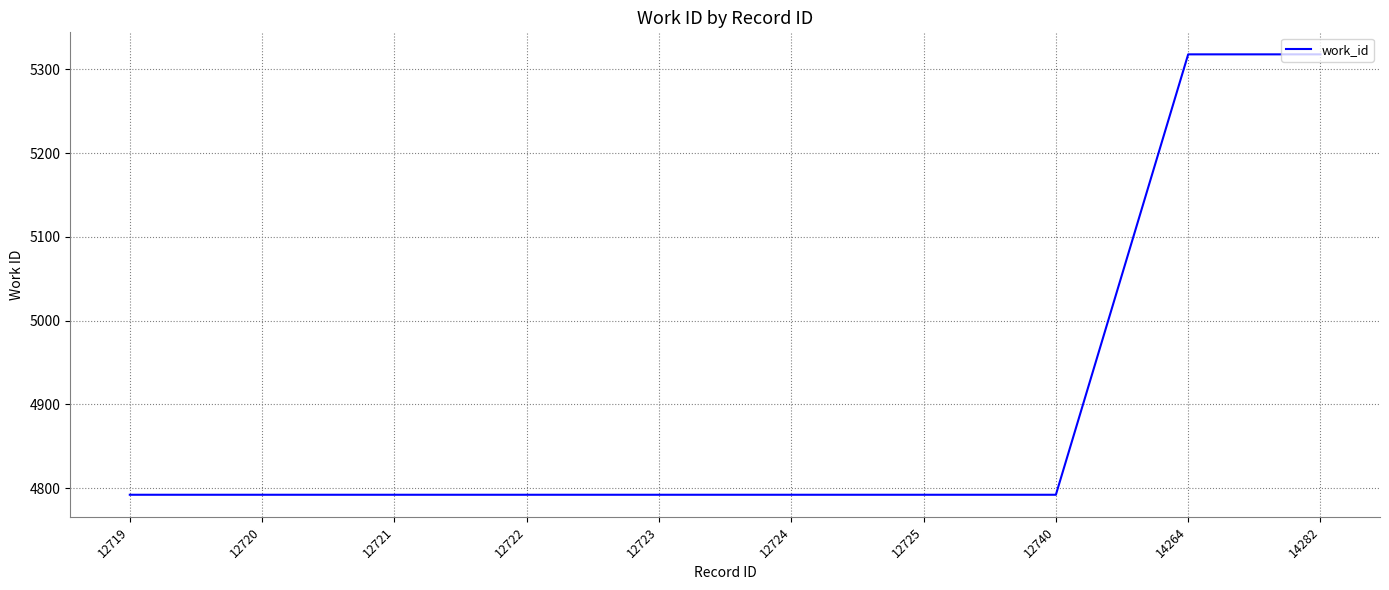

Does the chart display data point markers on the line(s)?

No